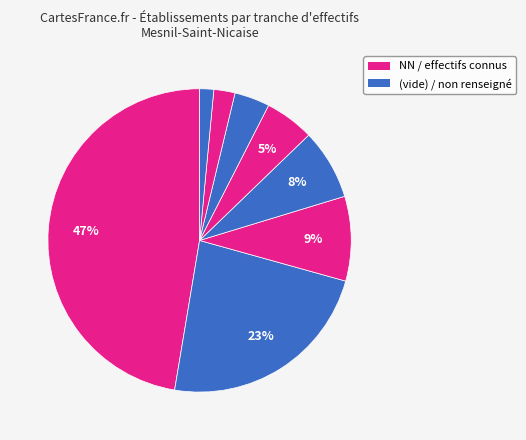

How many segments does this pie chart have?

8